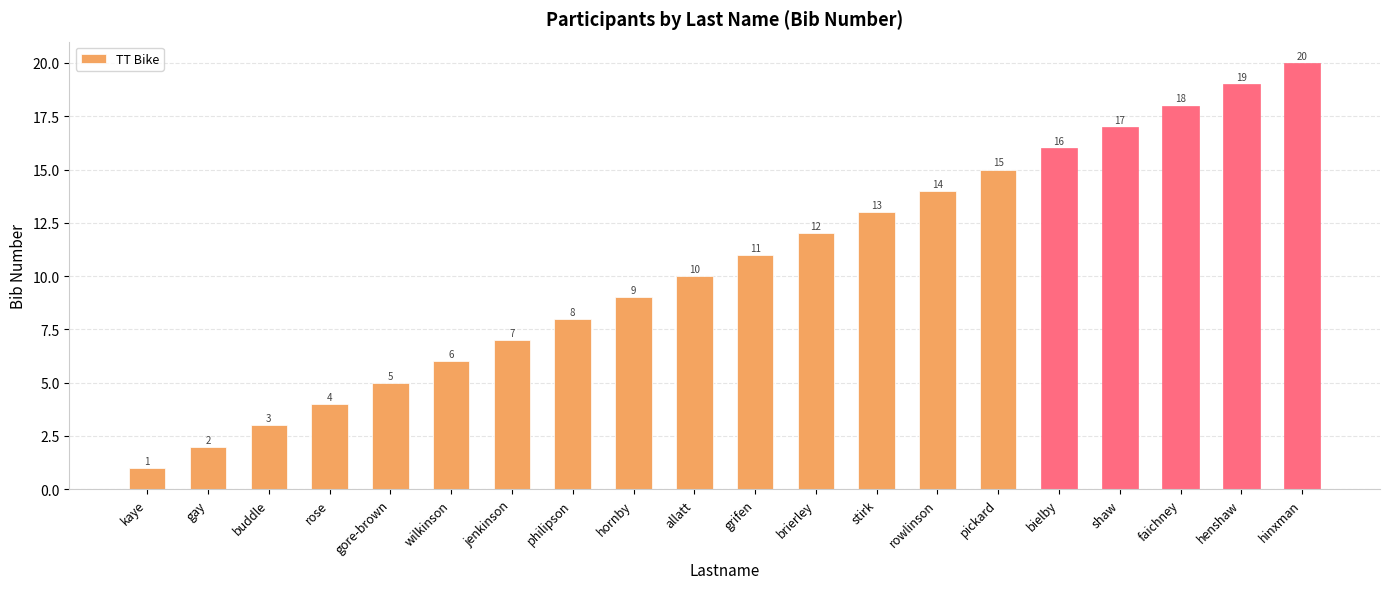

What is the difference between the maximum and minimum values?

19